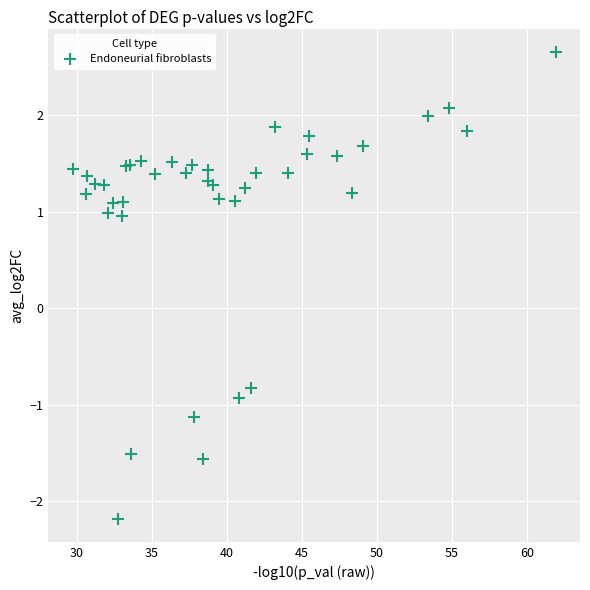

What Y value in the scatter plot is closest to 0?

-0.8